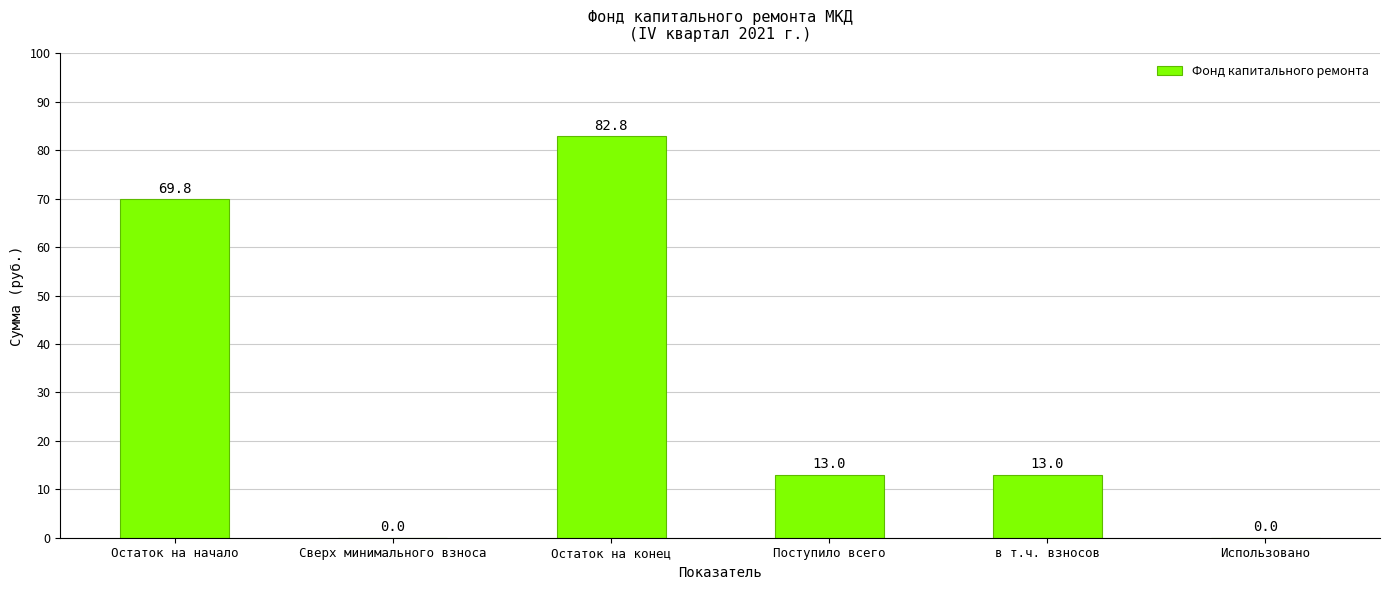

What is the approximate value at Поступило всего?

13.0